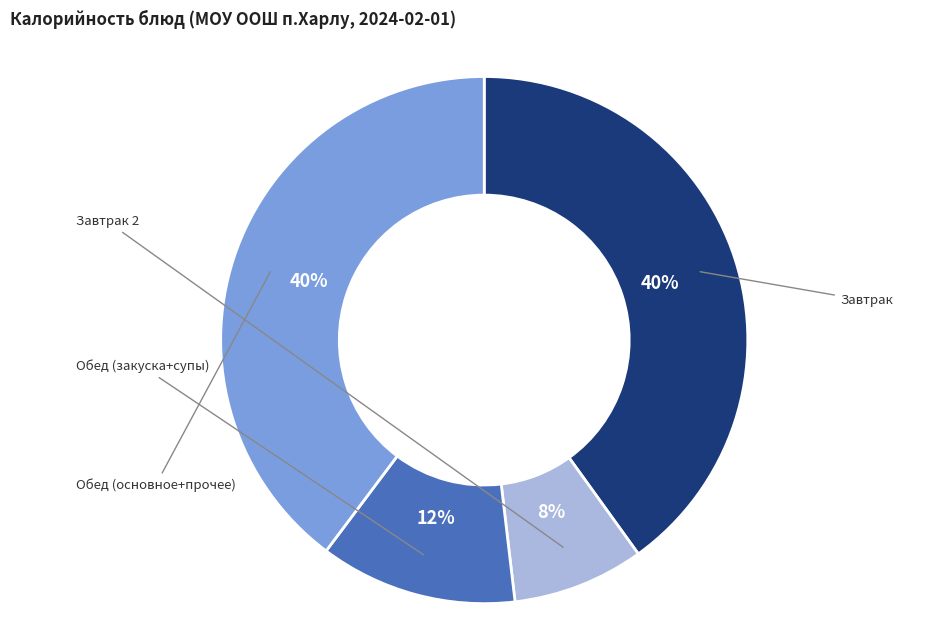

Is there any slice that represents more than half of the pie?

No